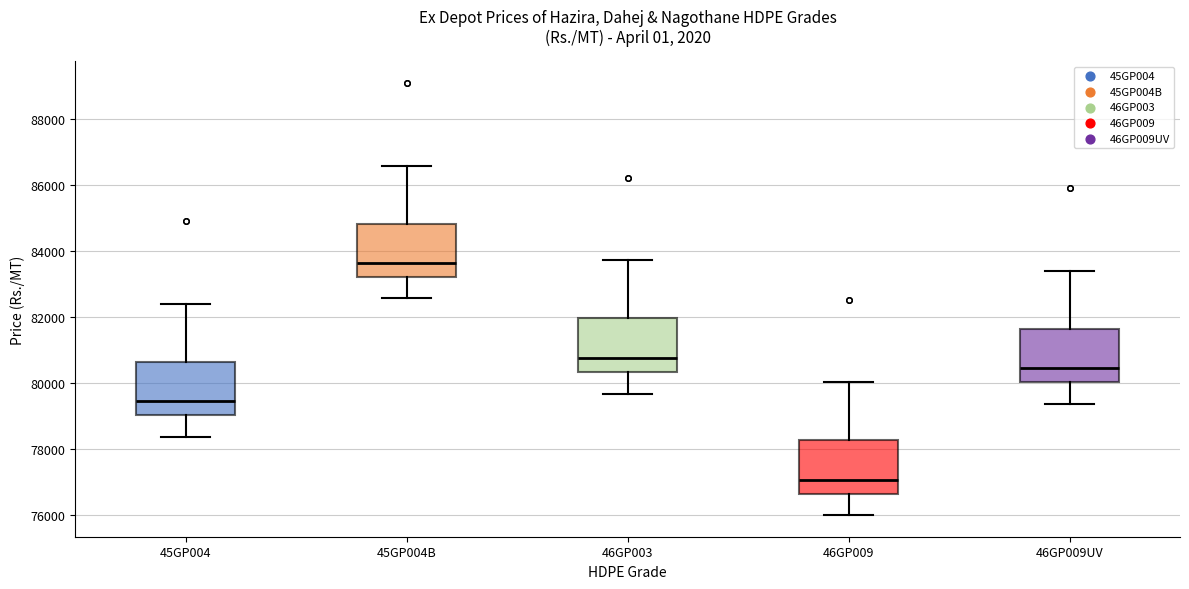

Where does the median line of the box for 45GP004B sit on the y-axis? The values are not printed on the chart, so give them approximately, as read against the axis.

83600